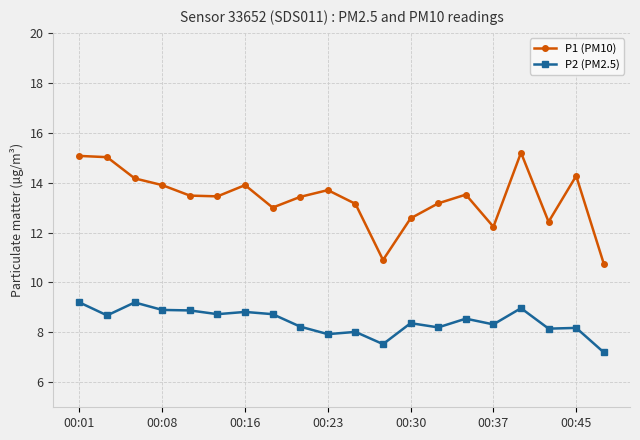

Which series has the widest spread of values?

P1 (PM10)